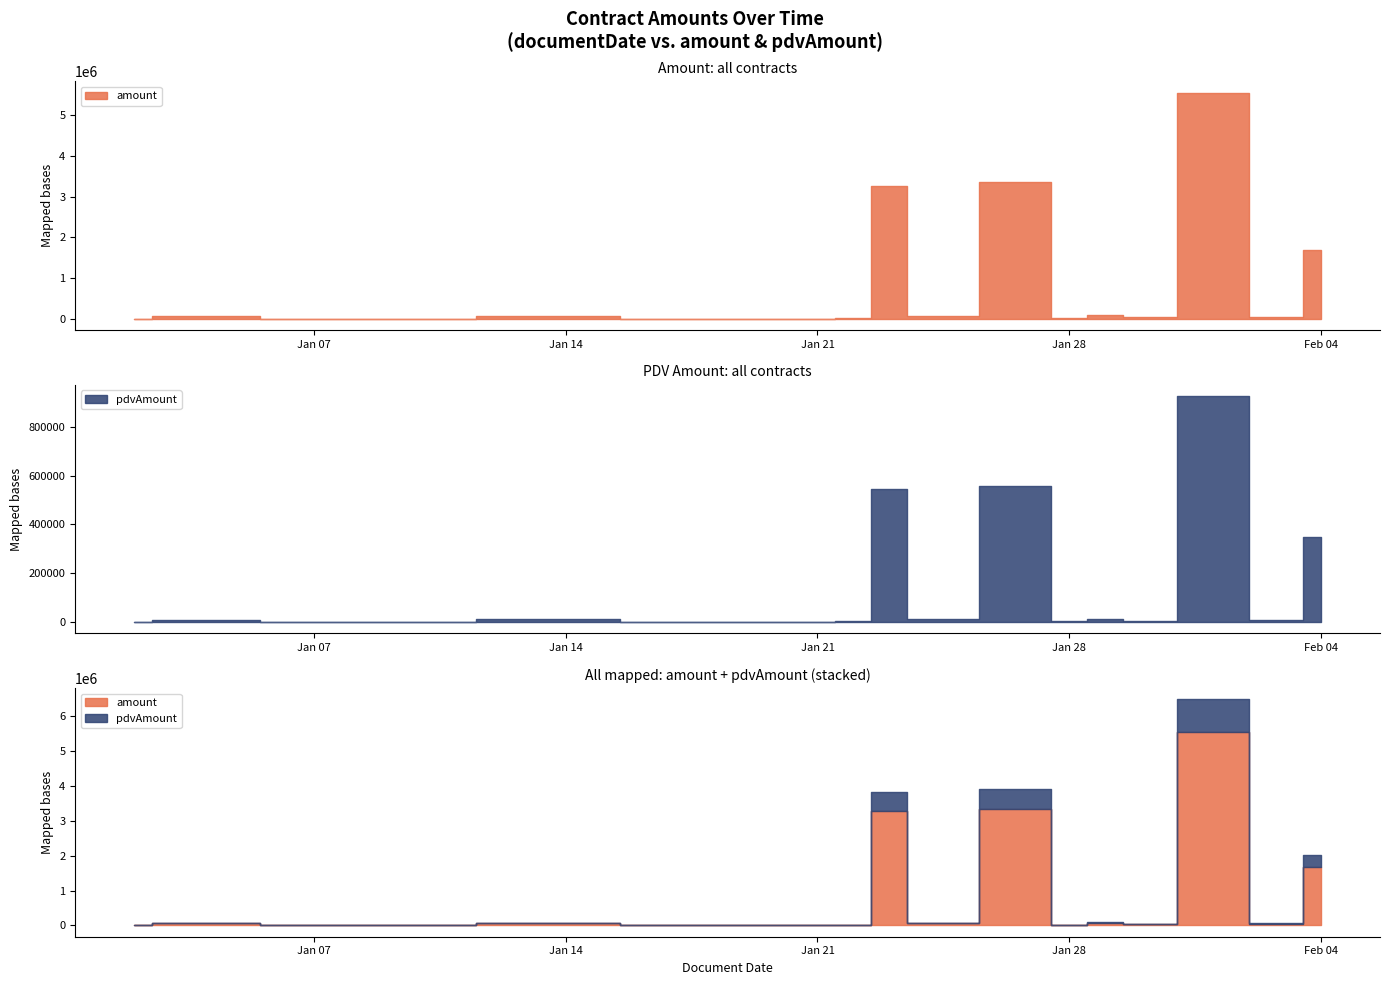

Reading left to right, what are all the values shown in this chart?

amount: 192.8	49000.0	12500.0	3664.0	61372.7	2200.0	1194.6	1500.0	3664.0	14656.0	3266430.0	20000.0	49000.0	49000.0	400000.0	50000.0	400000.0	400000.0	400000.0	400000.0	49000.0	500000.0	203551.7	395046.0	100000.0	20000.0	80000.0	98.0	300.0	468.0	32400.0	546920.0	5003154.0	49000.0	9145.0	49000.0	400000.0	200000.0	900000.0	120000.0
pdvAmount: 32.1	8168.0	2083.3	610.7	10228.8	366.7	199.1	250.0	610.7	2442.7	544405.0	3333.3	8166.7	8166.7	66666.7	8333.3	66666.7	66666.7	66666.7	66666.7	8166.7	83333.3	33925.3	65841.0	16666.7	3333.3	13333.3	16.4	50.0	78.0	5400.0	91153.3	833859.0	8168.0	1524.2	8168.0	133333.3	33333.3	150000.0	20000.0